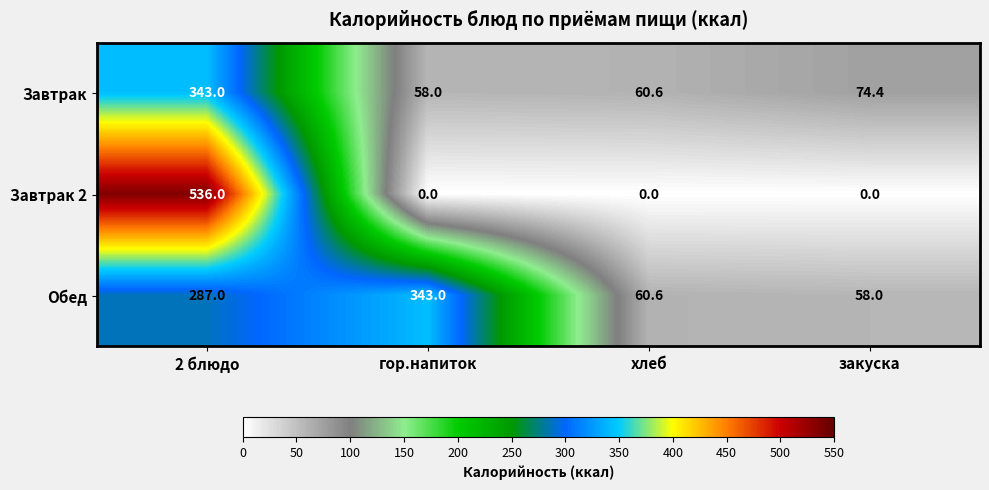

What is the maximum value for Обед?

343.0